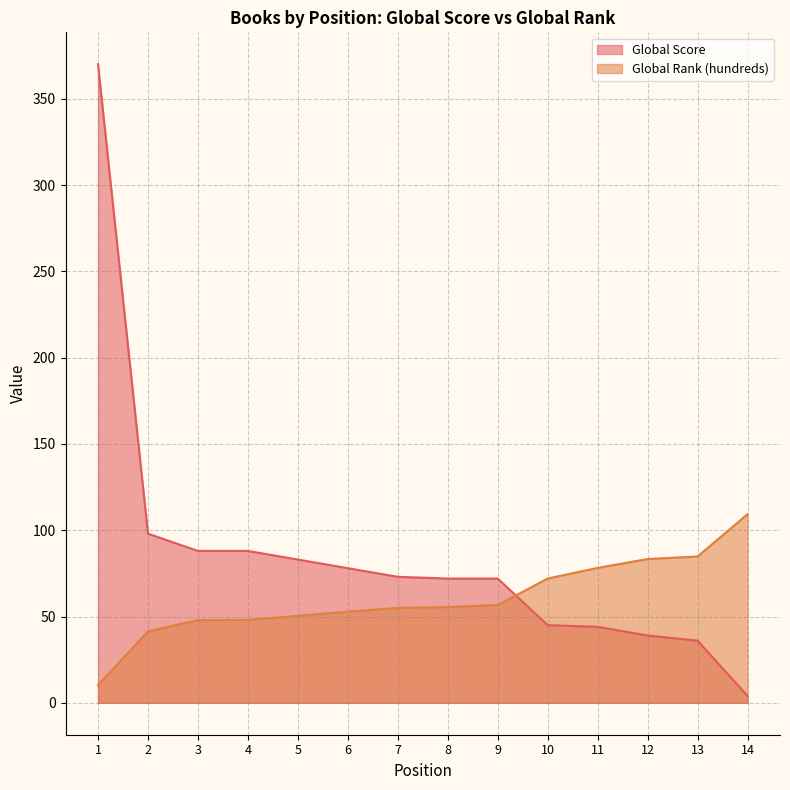

Which category has the lowest value across all series?

14